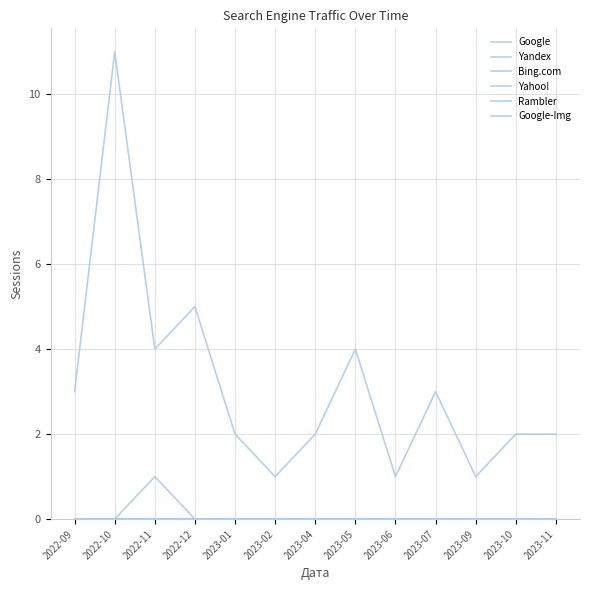

What position from the right is 2022-10?

12